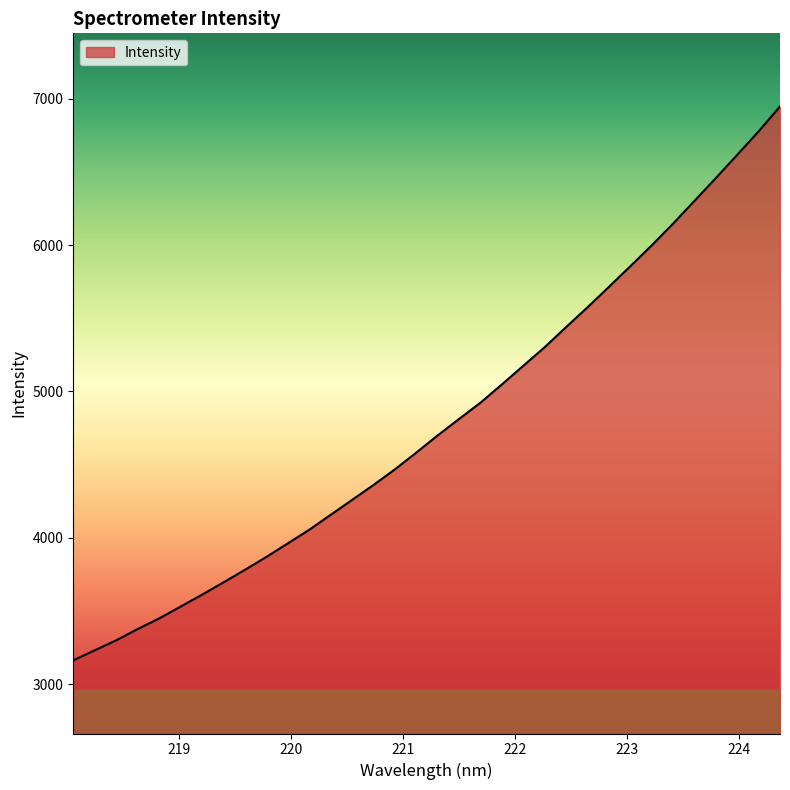

What is the greatest value displayed?

6948.0